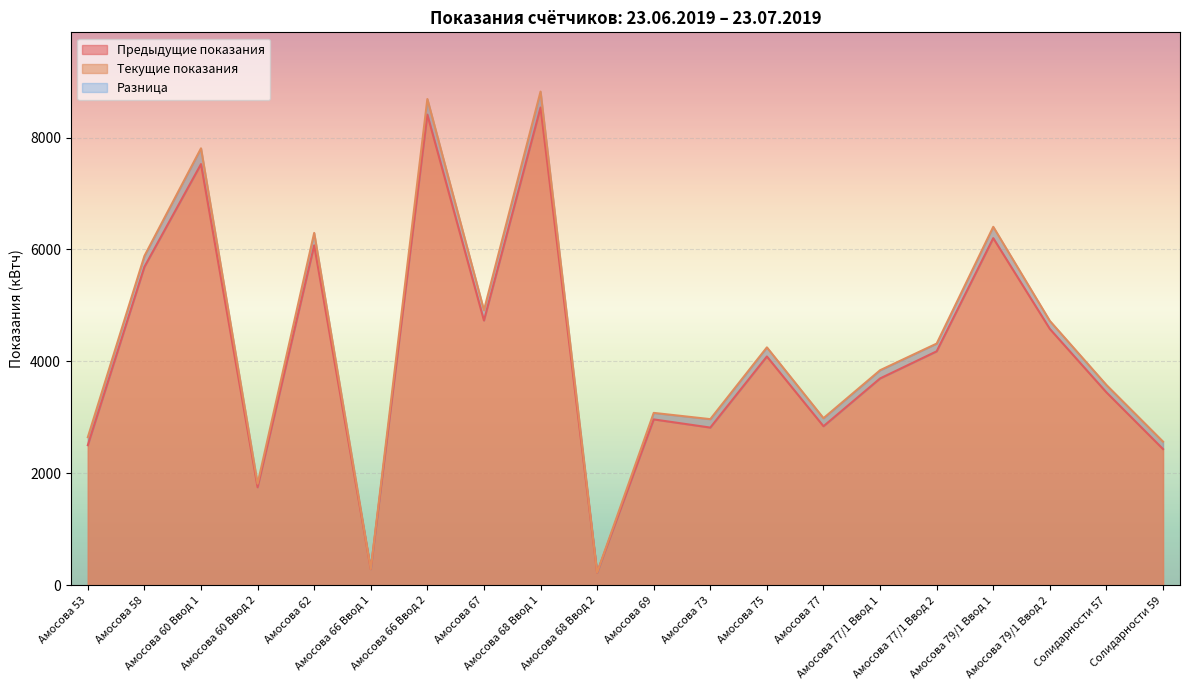

Reading left to right, what are all the values shown in this chart?

Предыдущие показания: Амосова 53=2502.9	Амосова 58=5689.1	Амосова 60 Ввод 1=7525.2	Амосова 60 Ввод 2=1750.7	Амосова 62=6073.6	Амосова 66 Ввод 1=289.2	Амосова 66 Ввод 2=8409.9	Амосова 67=4730.6	Амосова 68 Ввод 1=8536.3	Амосова 68 Ввод 2=226.4	Амосова 69=2963.5	Амосова 73=2817.4	Амосова 75=4087.6	Амосова 77=2841.3	Амосова 77/1 Ввод 1=3695.1	Амосова 77/1 Ввод 2=4179.9	Амосова 79/1 Ввод 1=6202.0	Амосова 79/1 Ввод 2=4579.8	Солидарности 57=3446.4	Солидарности 59=2433.5
Текущие показания: Амосова 53=2645.2	Амосова 58=5883.1	Амосова 60 Ввод 1=7807.5	Амосова 60 Ввод 2=1814.5	Амосова 62=6296.0	Амосова 66 Ввод 1=290.3	Амосова 66 Ввод 2=8688.5	Амосова 67=4914.8	Амосова 68 Ввод 1=8821.2	Амосова 68 Ввод 2=227.6	Амосова 69=3079.8	Амосова 73=2967.9	Амосова 75=4250.6	Амосова 77=2985.2	Амосова 77/1 Ввод 1=3841.9	Амосова 77/1 Ввод 2=4318.2	Амосова 79/1 Ввод 1=6404.4	Амосова 79/1 Ввод 2=4723.2	Солидарности 57=3577.8	Солидарности 59=2566.1